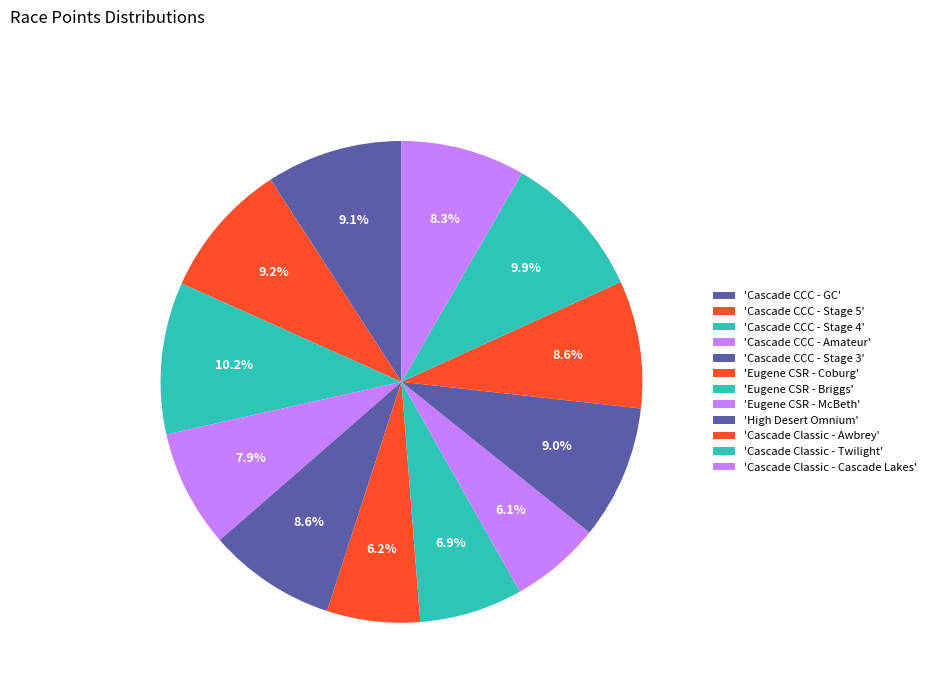

Rank the categories by value from lowest to highest.

Eugene Celebration Stage Race - McBeth, Eugene Celebration Stage Race - Coburg, Eugene Celebration Stage Race - Briggs, Cascade Cycling Classic - Amateur Stage, Cascade Classic - Cascade Lakes, Cascade Classic - Awbrey Butte, Cascade Cycling Classic - Stage 3, High Desert Omnium - Road Race, Cascade Cycling Classic - GC, Cascade Cycling Classic - Stage 5, Cascade Classic - Twilight Downtown, Cascade Cycling Classic - Stage 4